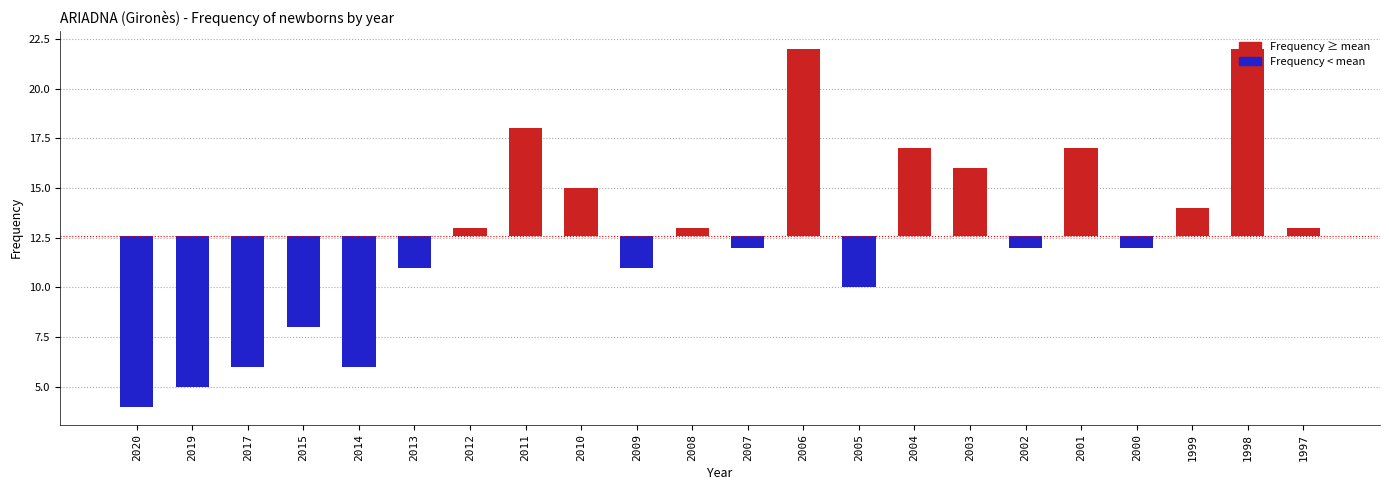

List the labels in order of value, largest first.

2006, 1998, 2011, 2004, 2001, 2003, 2010, 1999, 2012, 2008, 1997, 2007, 2002, 2000, 2013, 2009, 2005, 2015, 2017, 2014, 2019, 2020